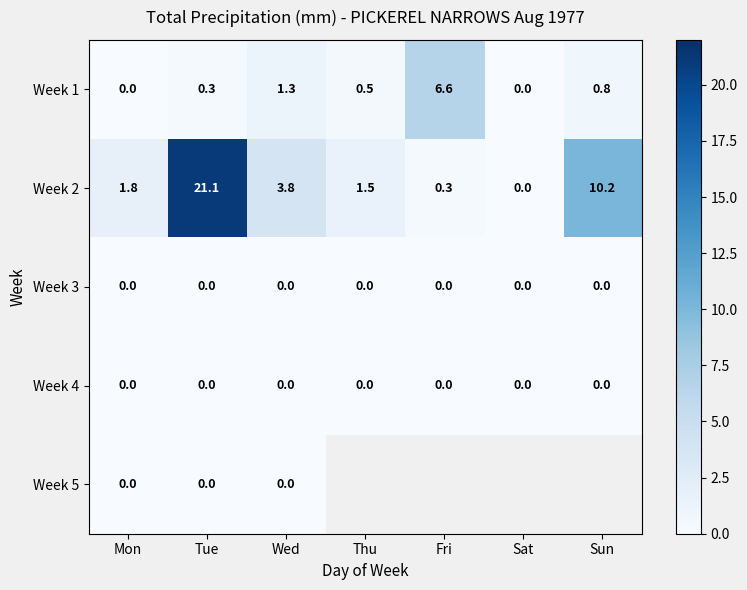

Is the value of Week 1 at Sat greater than the value of Week 2 at Wed?

No